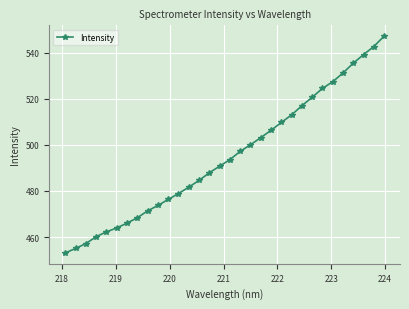

What is the value of the 27th point from the left?

527.3